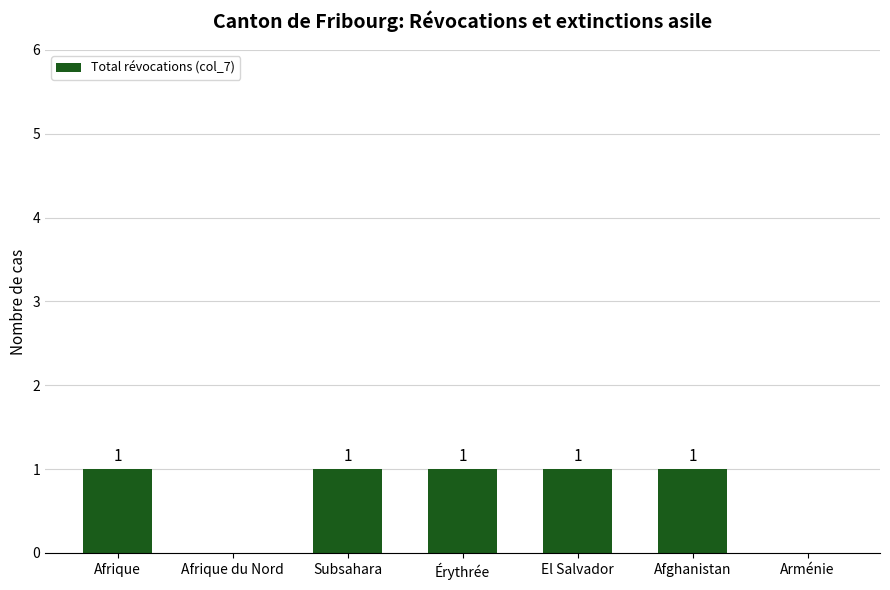

What value does the data have at Érythrée?

1